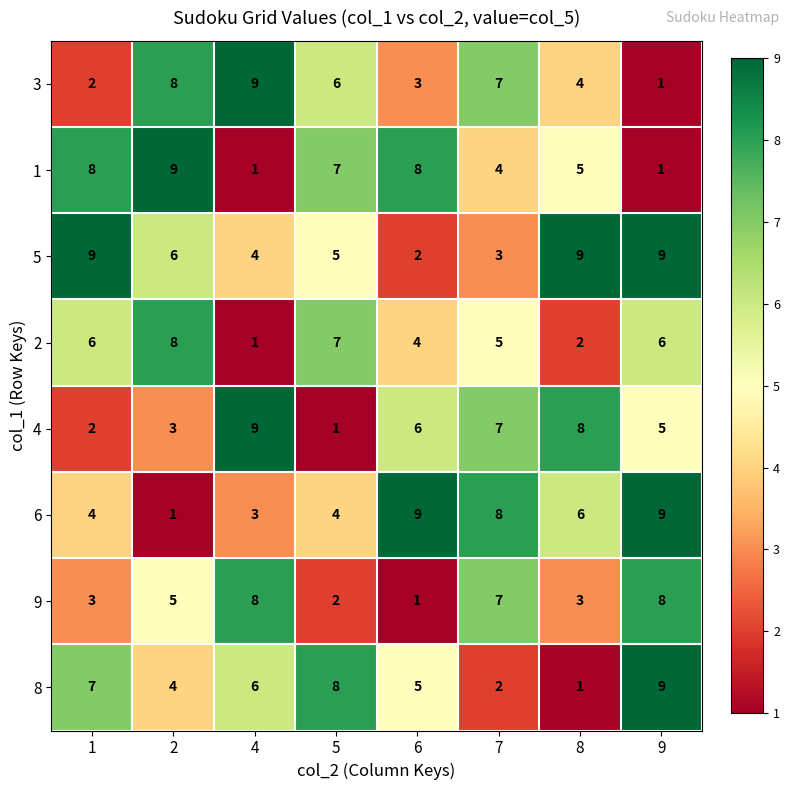

Is the value of 4 at 1 greater than the value of 3 at 2?

No